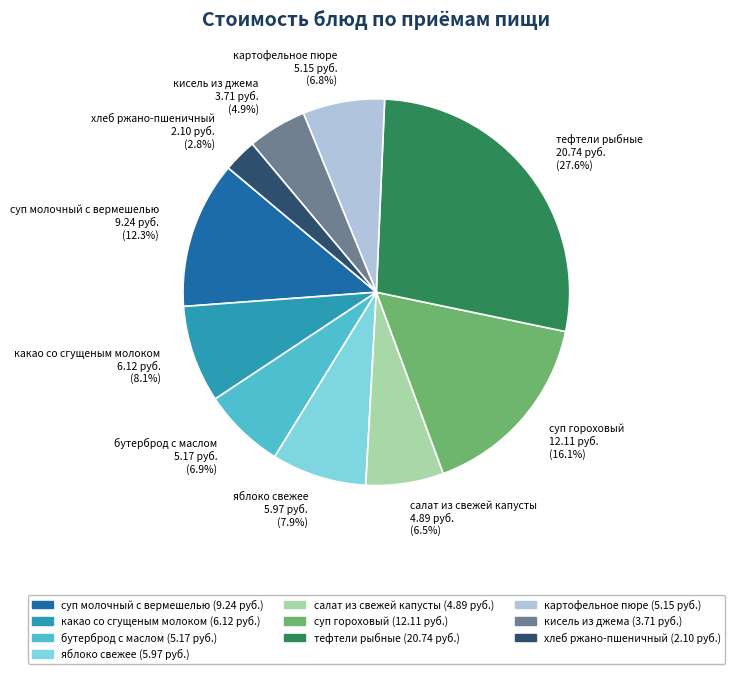

Does салат из свежей капусты account for over 50% of the chart?

No